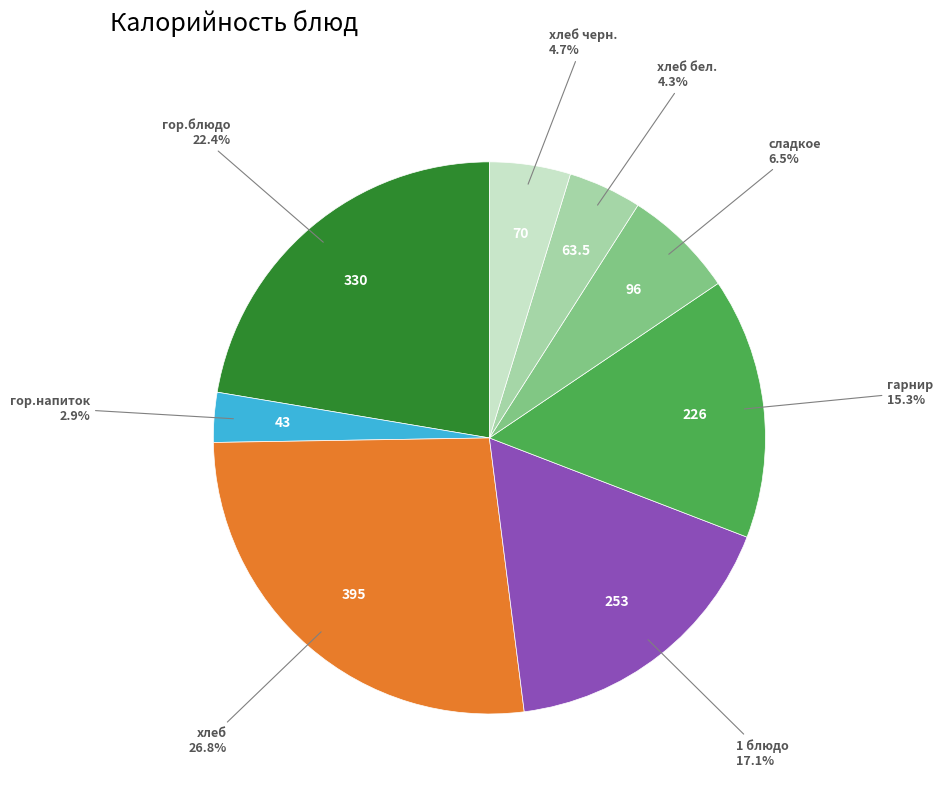

Is there a majority slice in this chart?

No